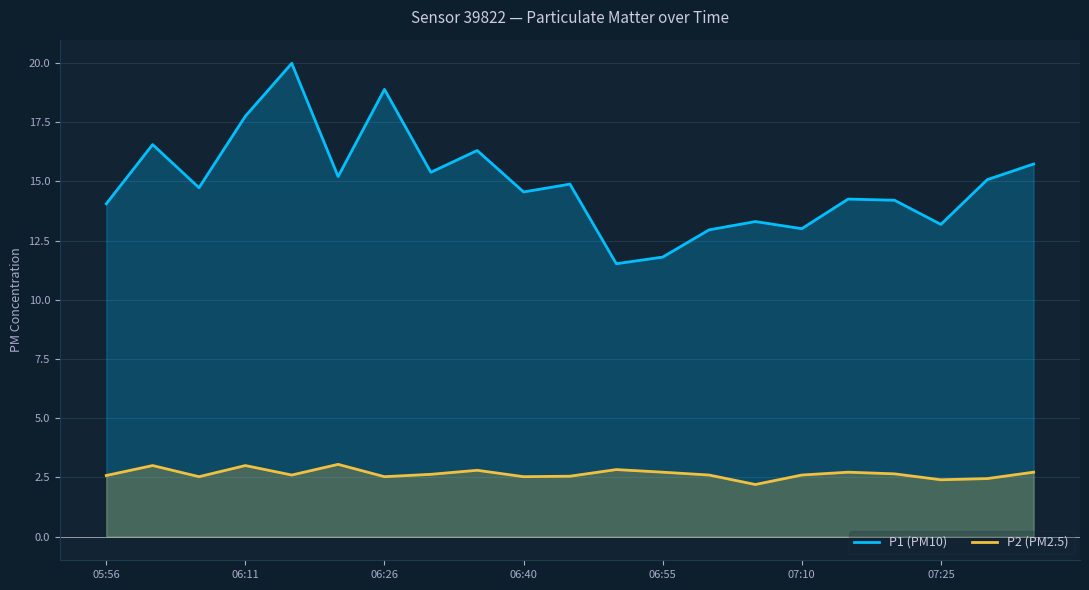

The P2 (PM2.5) series shows 1.5 at 13. True or false?

False